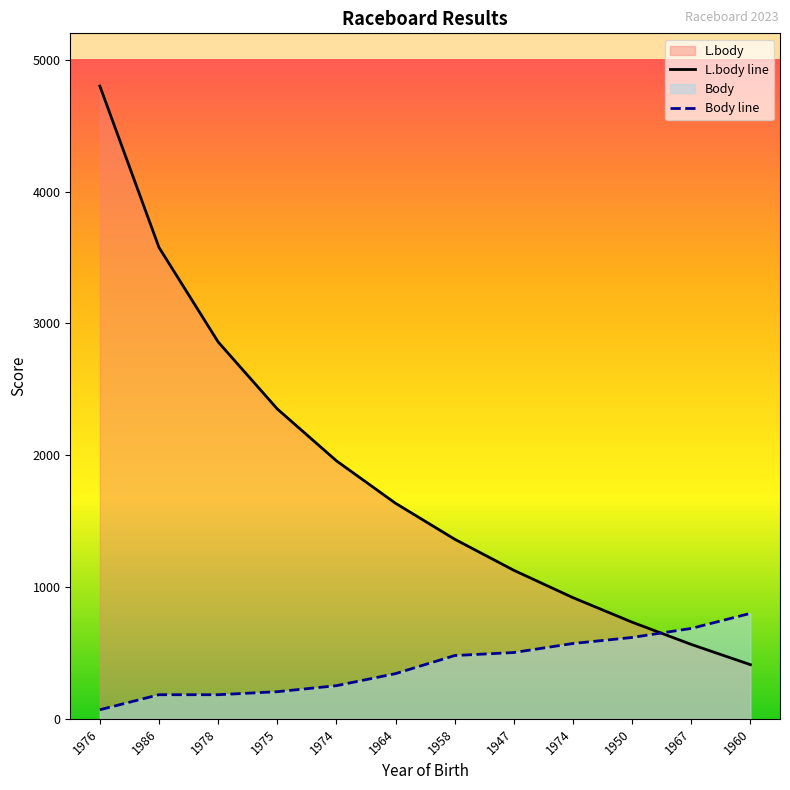

Does the chart have visible grid lines?

No